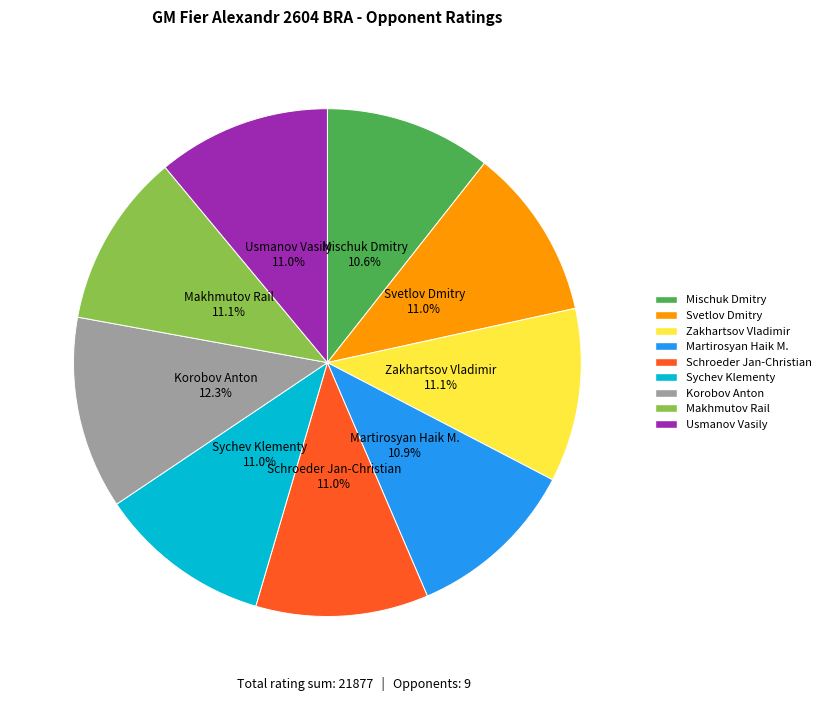

Which category has the biggest portion of the pie?

Korobov Anton